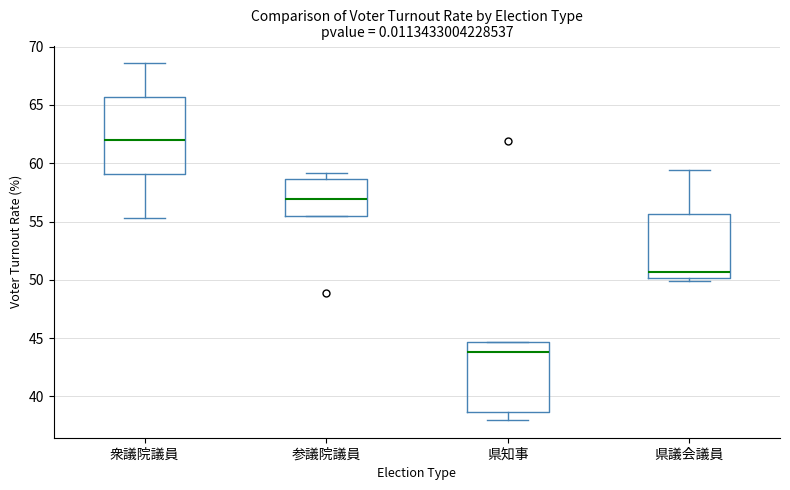

Which box is the tallest, from its lower edge to its upper edge?

衆議院議員